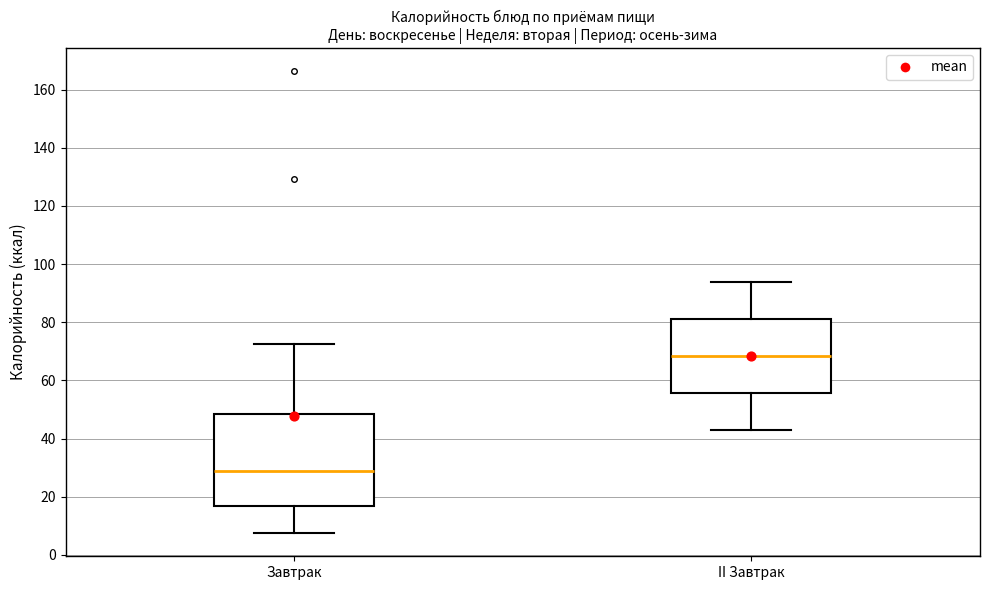

Which box is the tallest, from its lower edge to its upper edge?

Завтрак